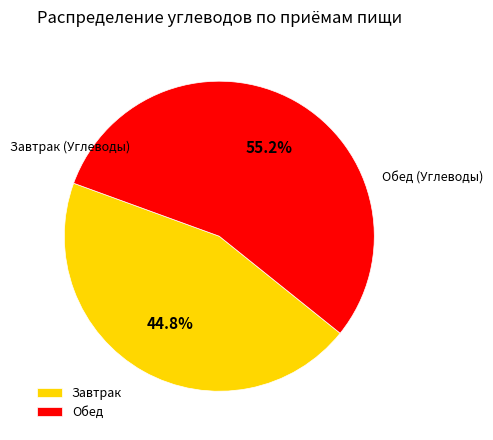

Is the sum of Завтрак and Обед greater than half?

Yes